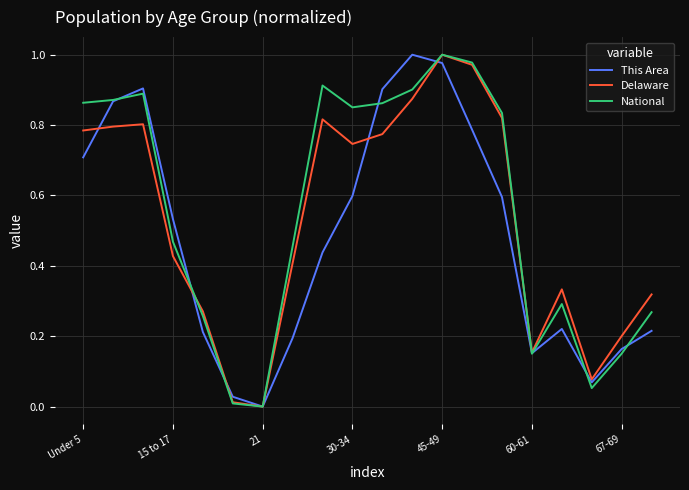

Is this an area chart (filled region under the line)?

No